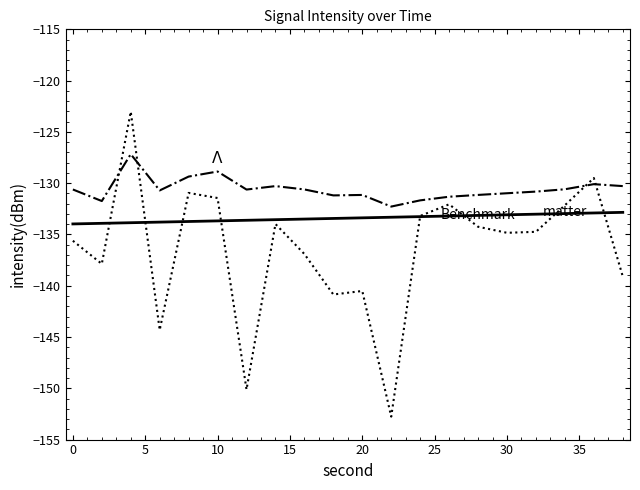

What is the greatest value displayed?

-123.0